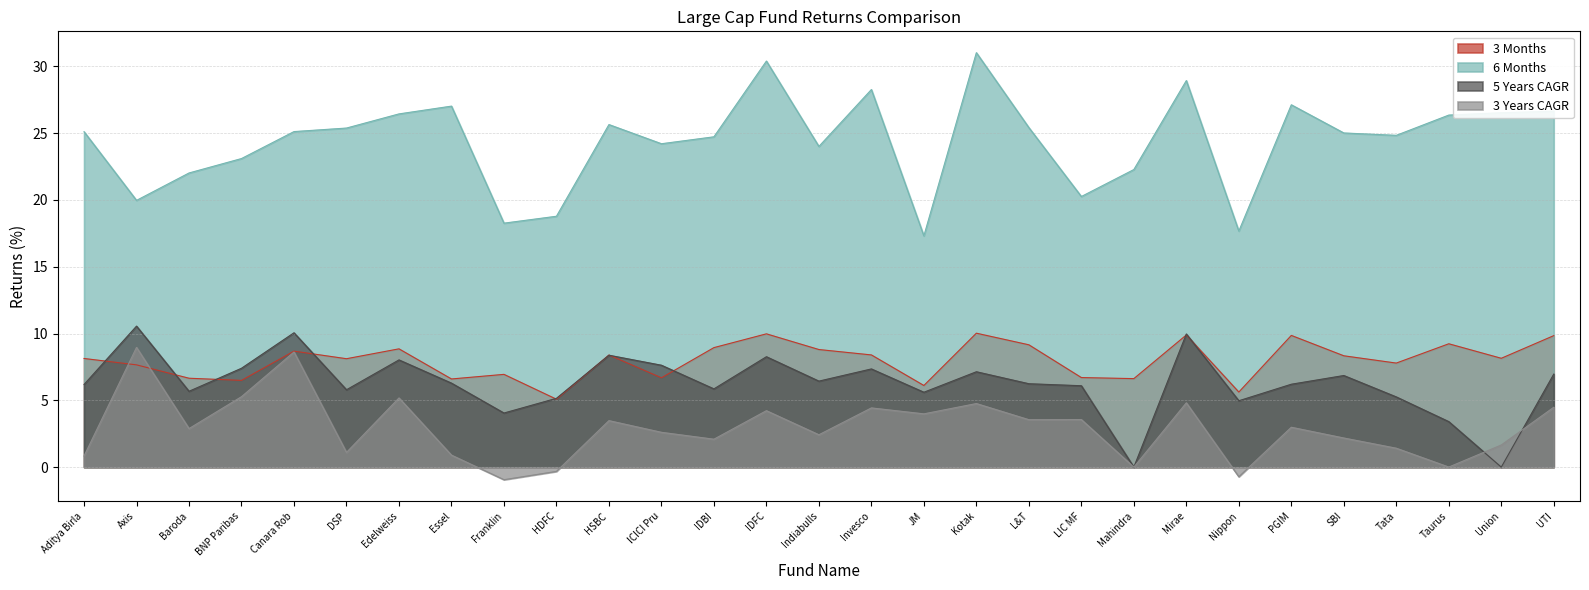

Where is the first local minimum for 3 Years CAGR?

Baroda